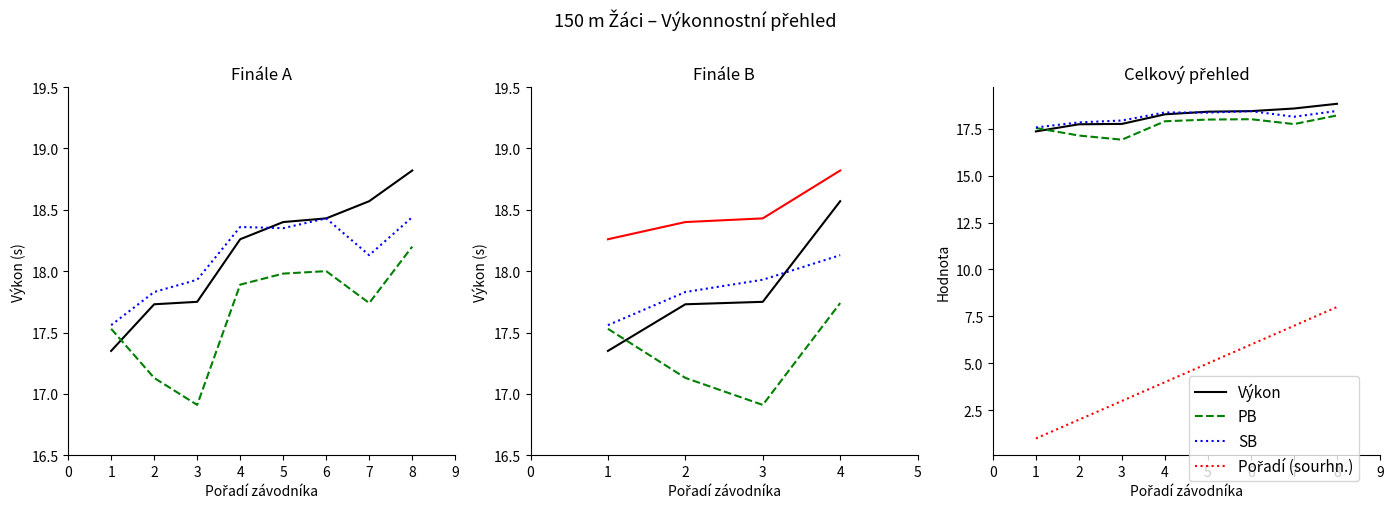

True or false: Pořadí (sourhn.) has more than 2 points higher than both neighbors.

False